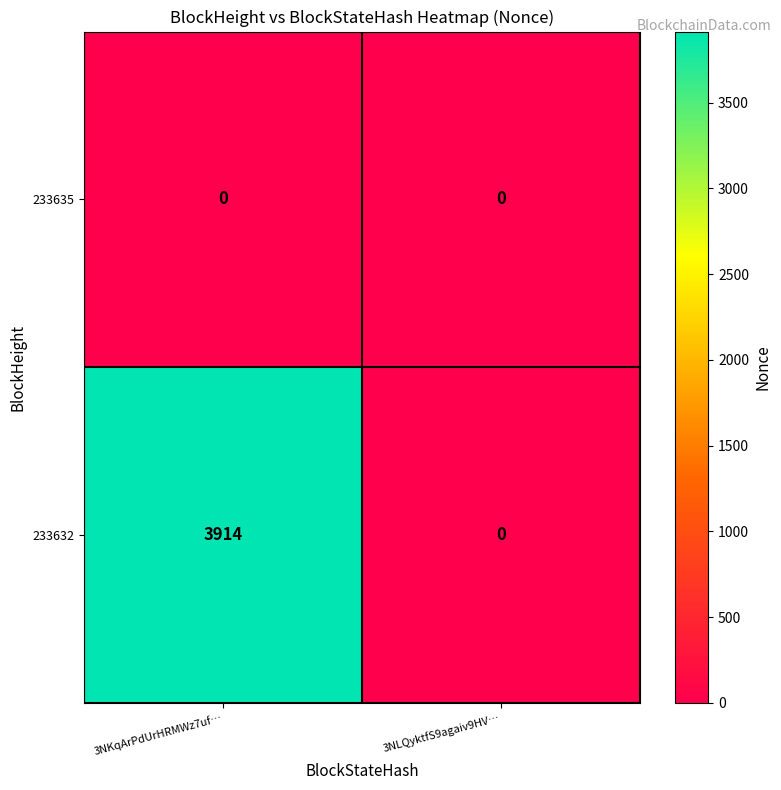

List the series in order of their peak value, lowest first.

233635, 233632